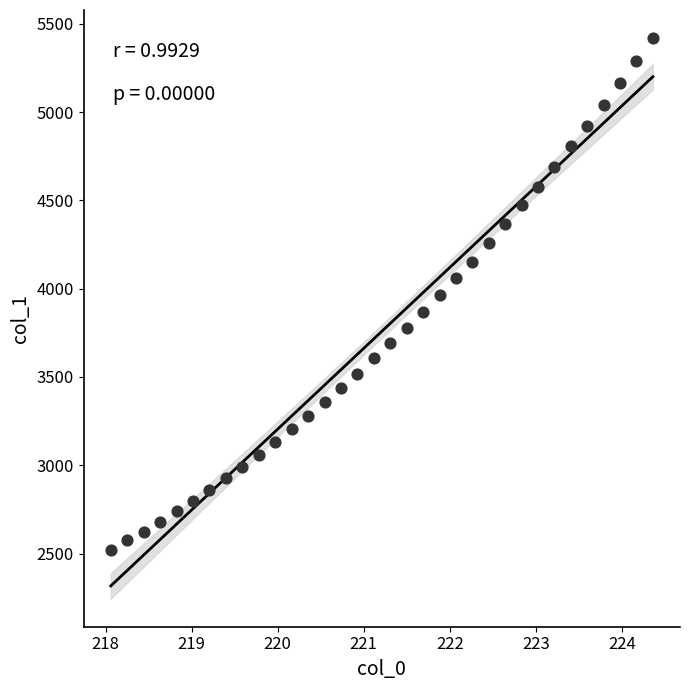

What is the range of X values (max minus min)?

6.3